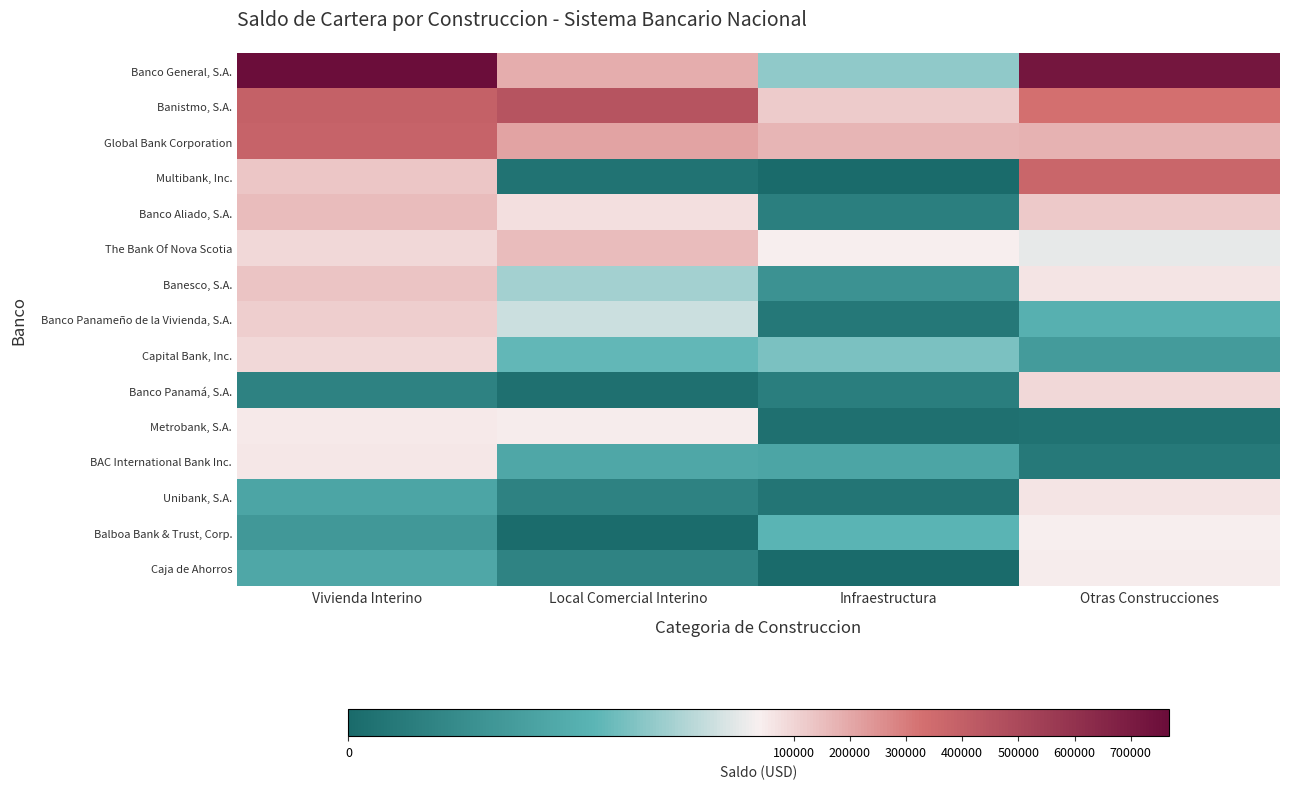

Which series has the widest spread of values?

Banco General, S.A.